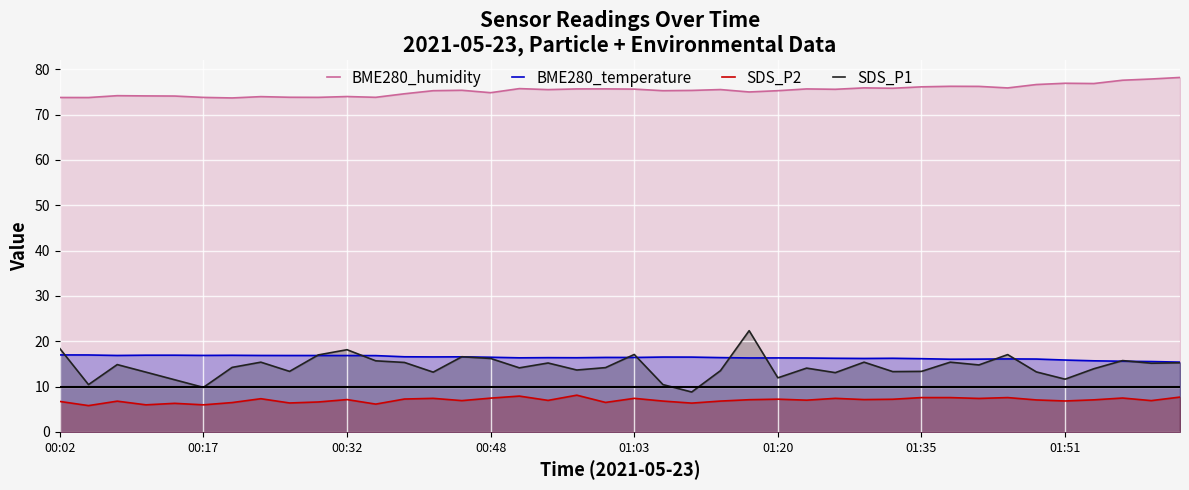

How many interior local valleys does the BME280_humidity series have?

12